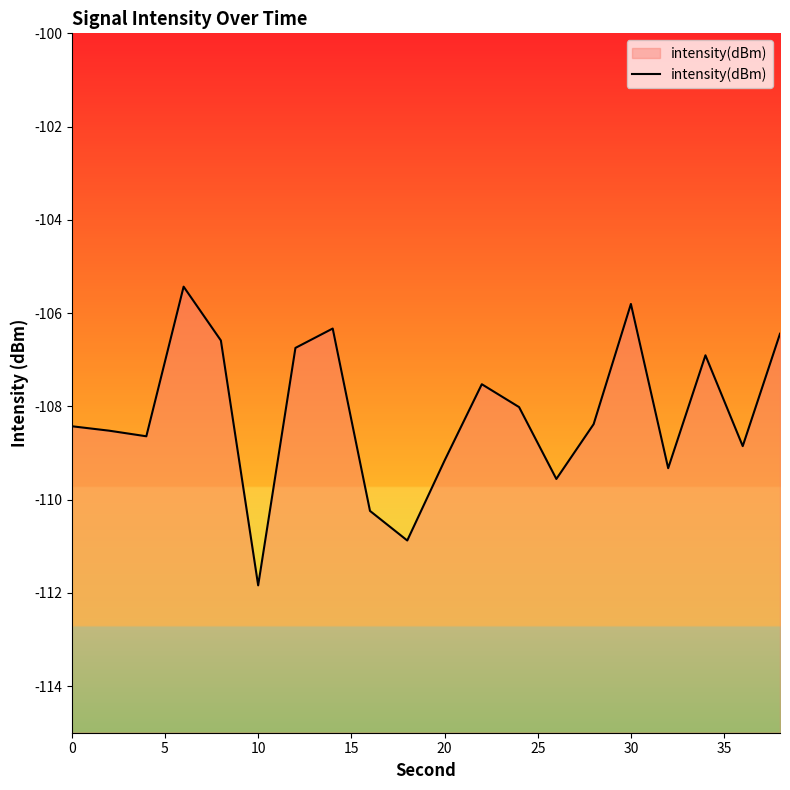

What is the difference between the maximum and minimum values?

6.4